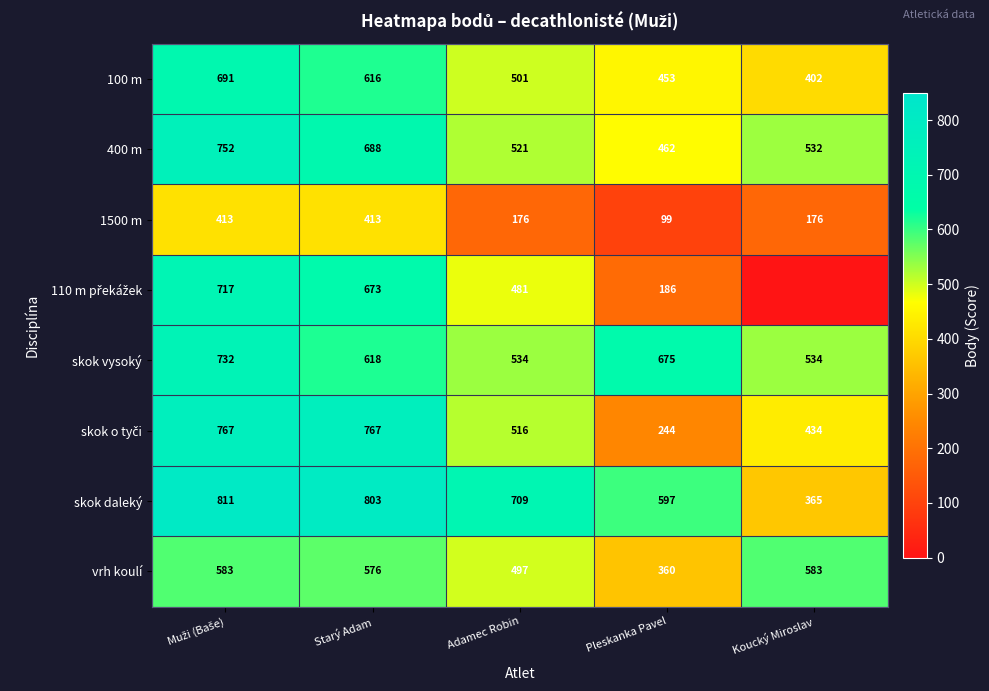

Between Pleskanka Pavel and Starý Adam, which is larger?

Starý Adam